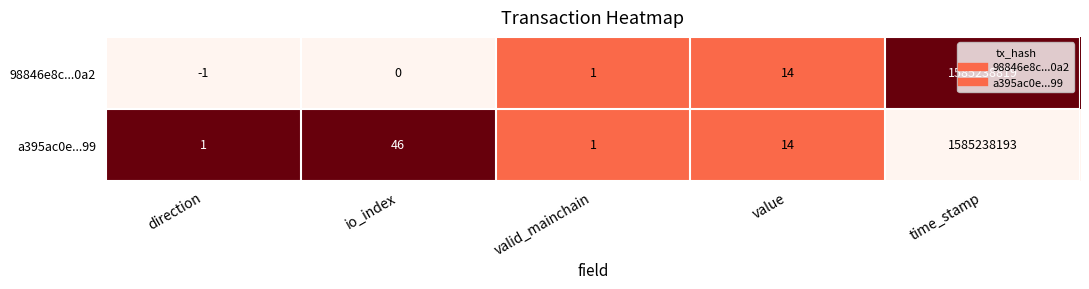

Which label corresponds to the smallest value in the chart?

direction